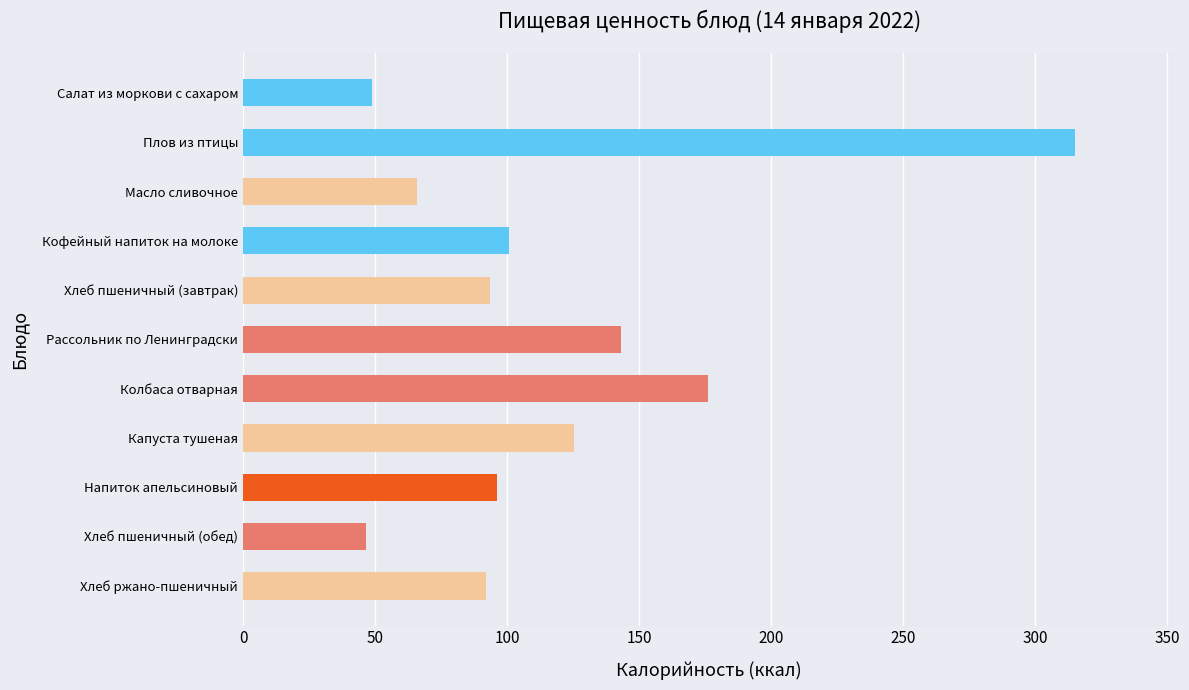

What is the label of the 11th bar from the top?

Хлеб ржано-пшеничный